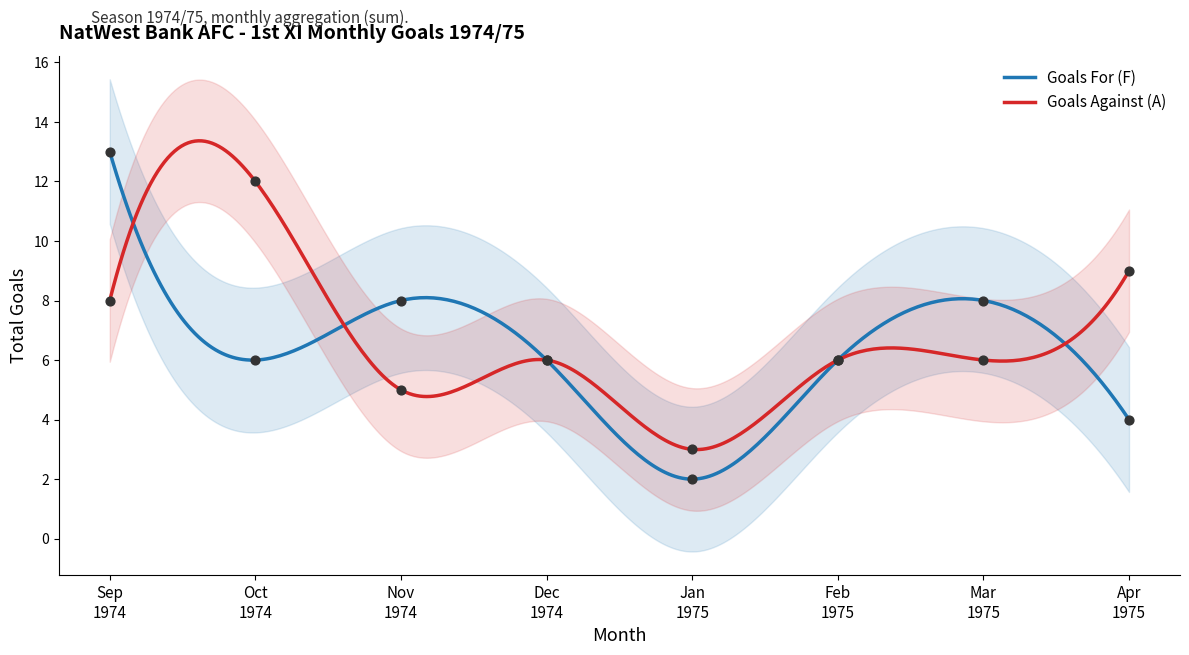

At how many categories does at least one series exceed 7?

5